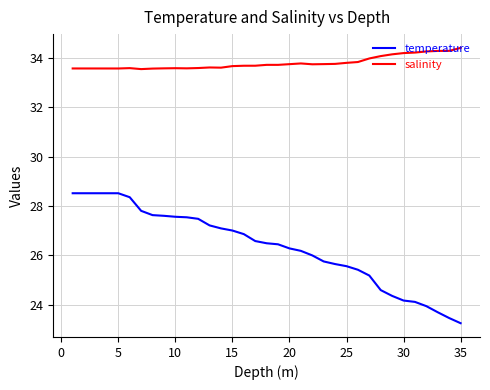

What is the maximum value for salinity?

34.4